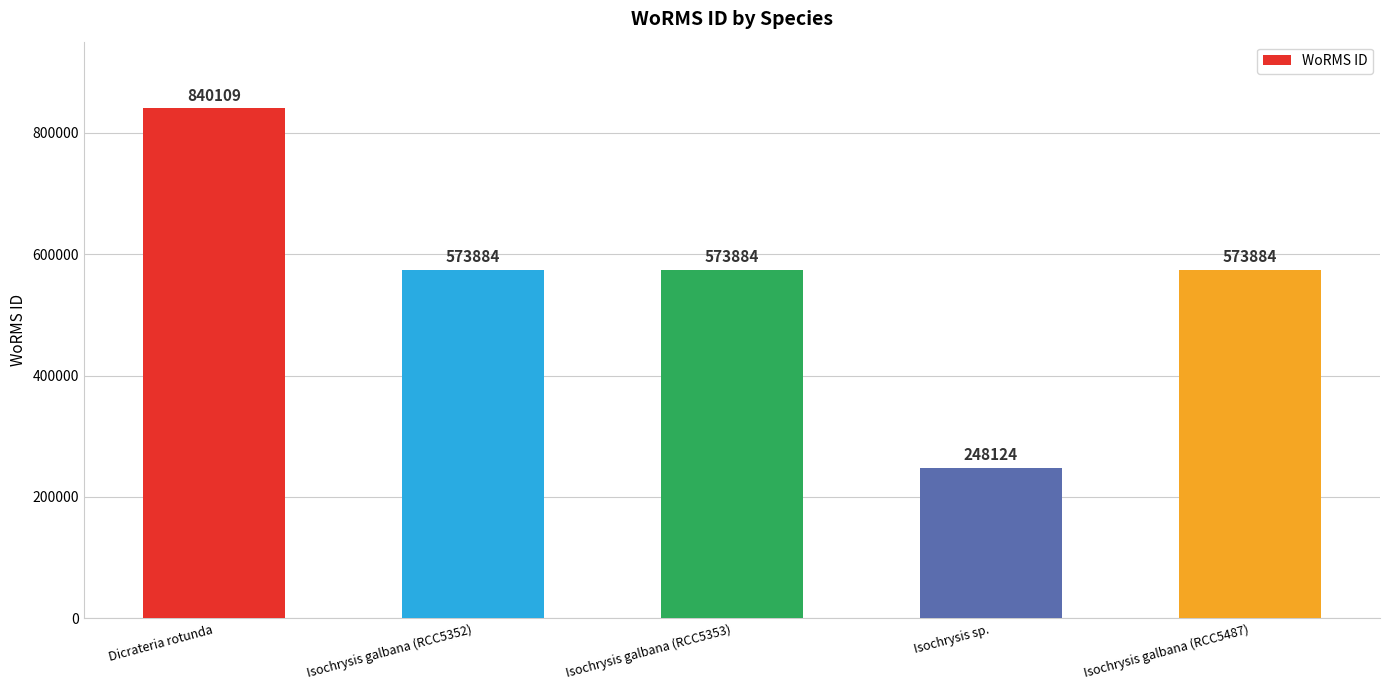

The value at Isochrysis galbana (RCC5353) is 126087. True or false?

False